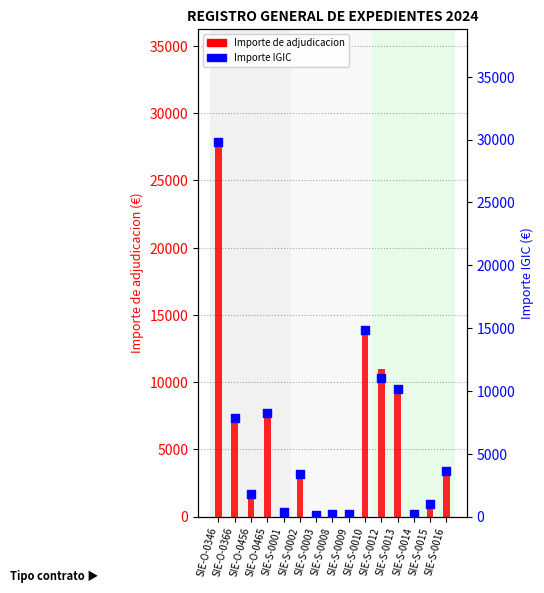

What is the total value across all series at SIE-S-0010?

28773.0